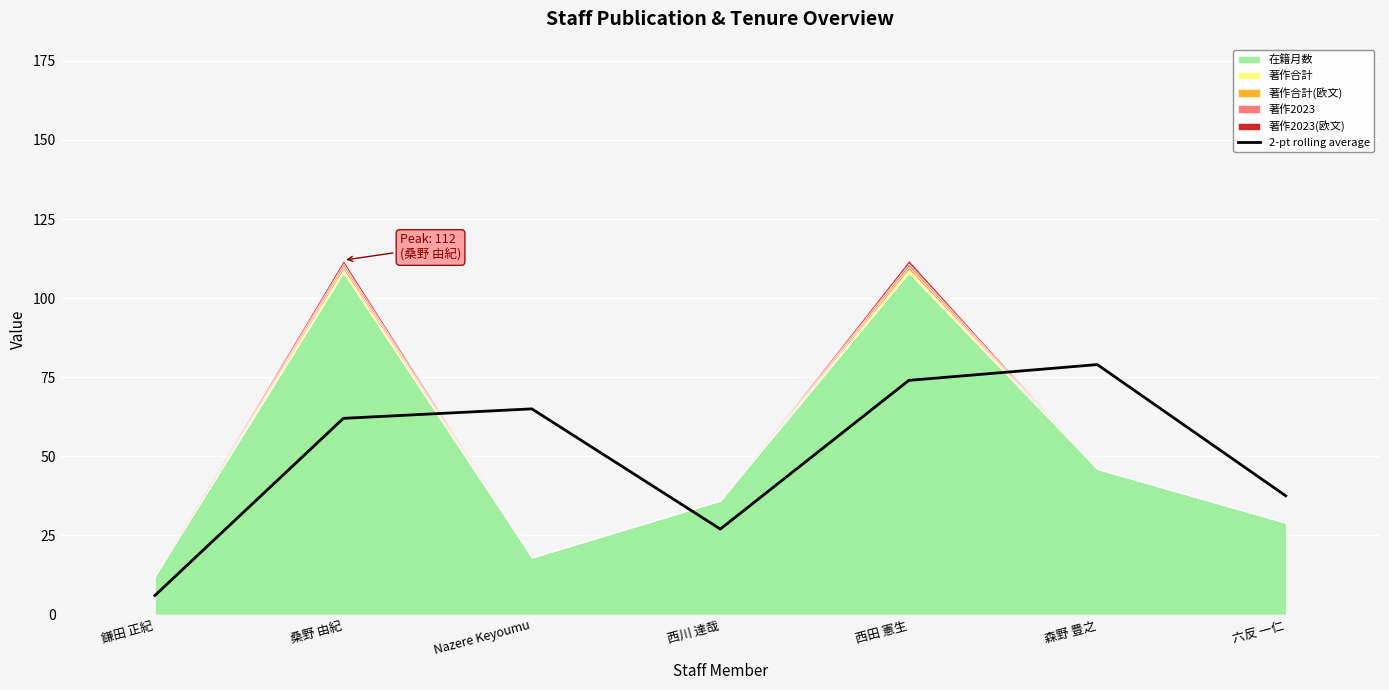

Where is 2-pt rolling average nearest to the value 42?

六反 一仁